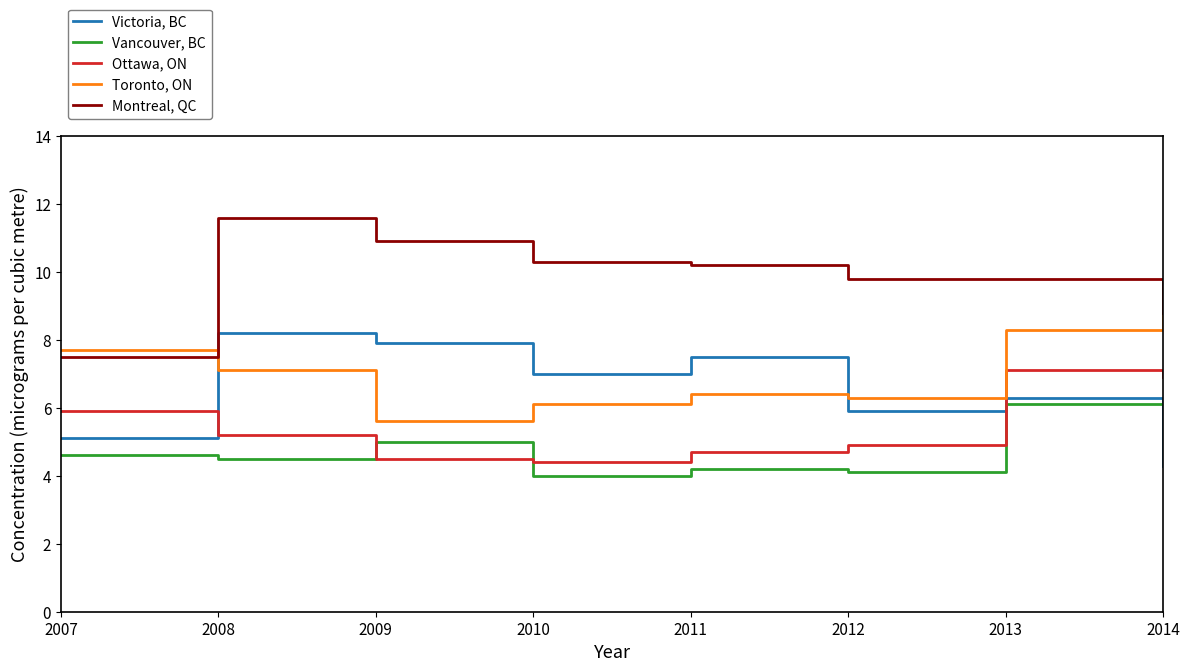

At which category does Victoria, BC reach its first local peak?

2008